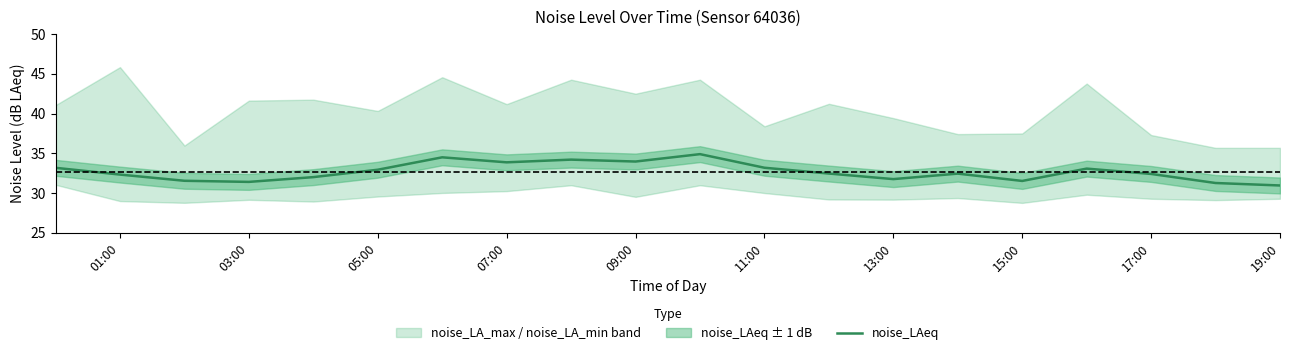

What is the sum of all values?

654.0